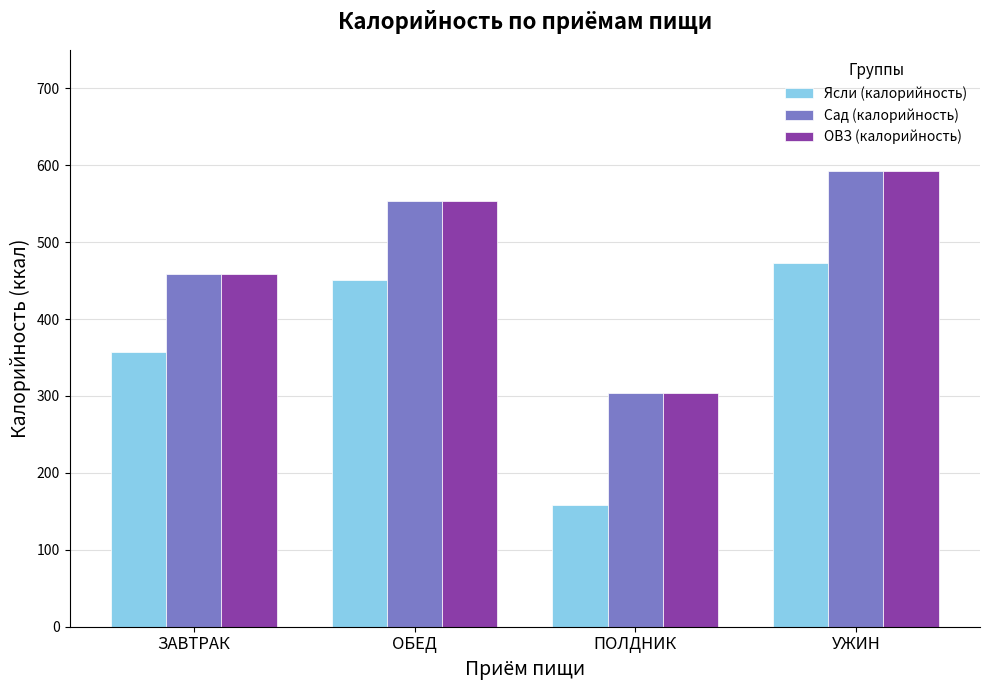

Which category has the lowest value in the Сад (калорийность) series?

ПОЛДНИК